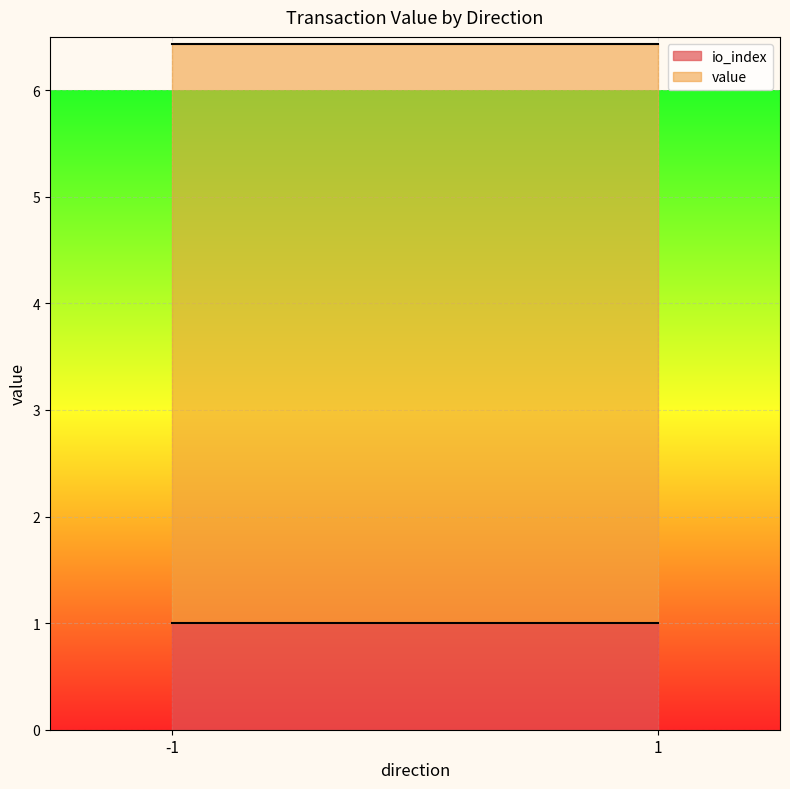

How many distinct data groups are displayed?

2